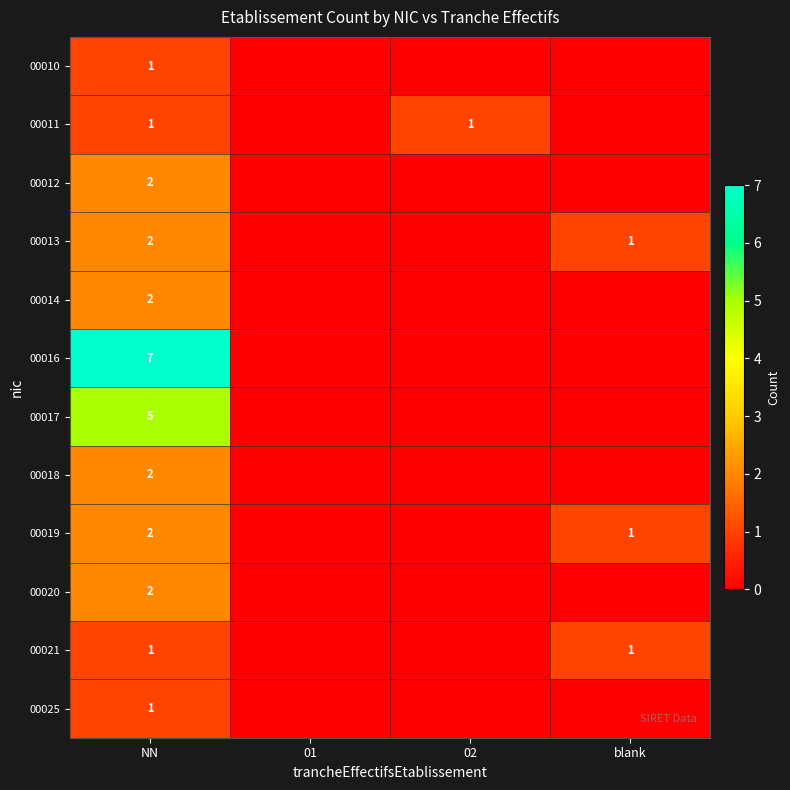

Is the value of 00011 at NN greater than the value of 00019 at NN?

No